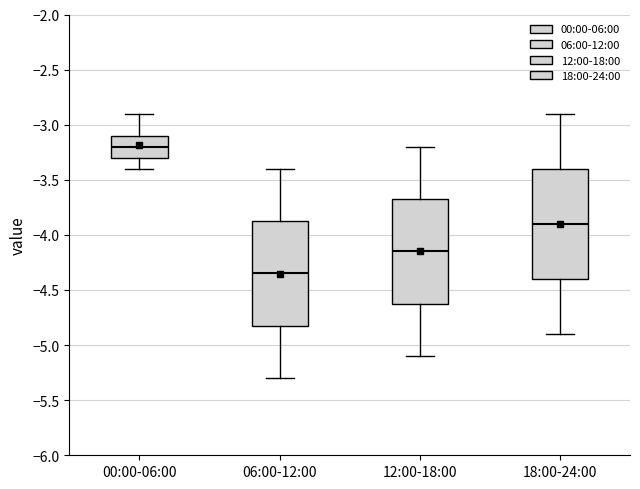

Where does the upper whisker of the box for 00:00-06:00 end on the y-axis? The values are not printed on the chart, so give them approximately, as read against the axis.

-2.90